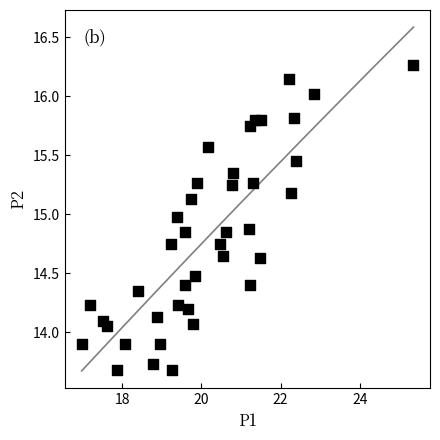

What is the range of Y values (max minus min)?

2.6